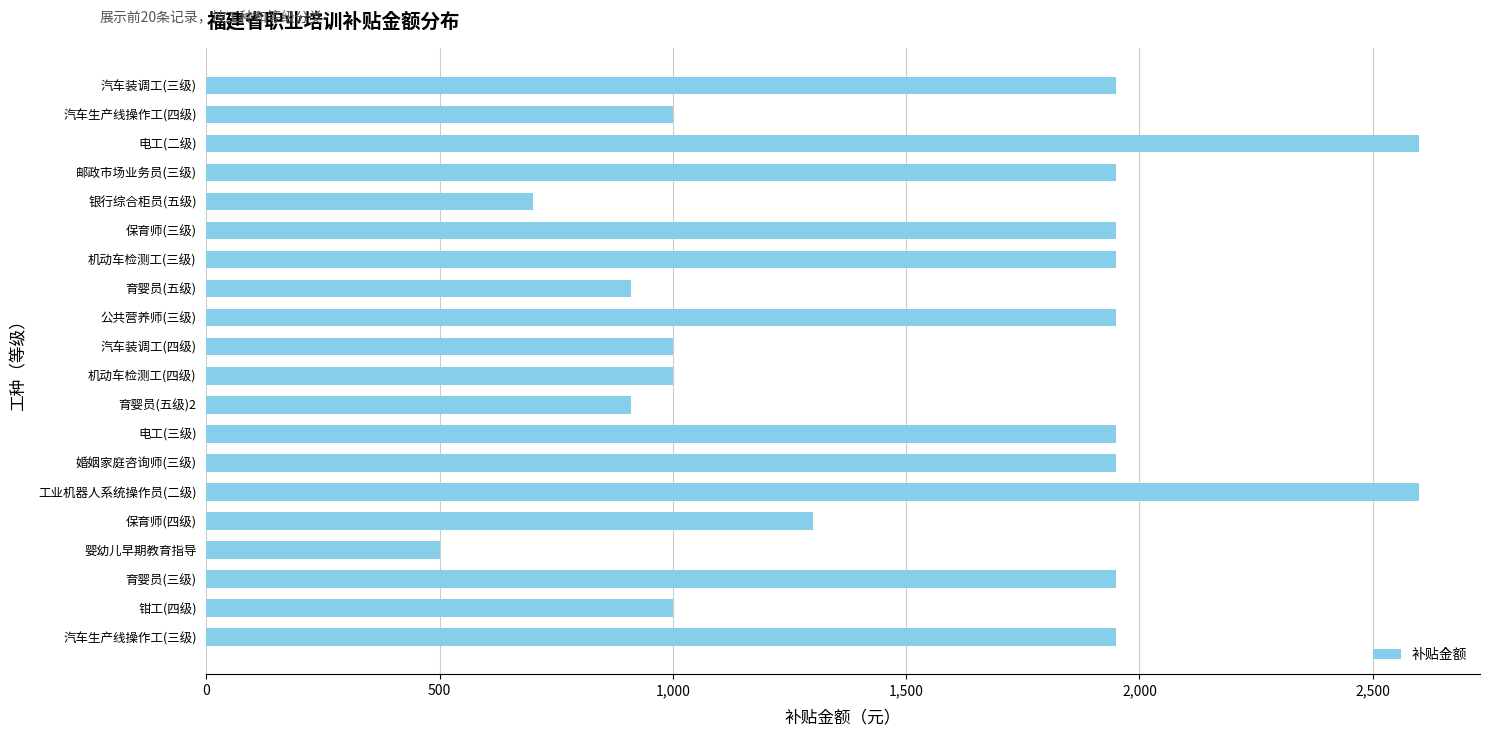

At which category does the chart reach its minimum across all series?

婴幼儿早期教育指导